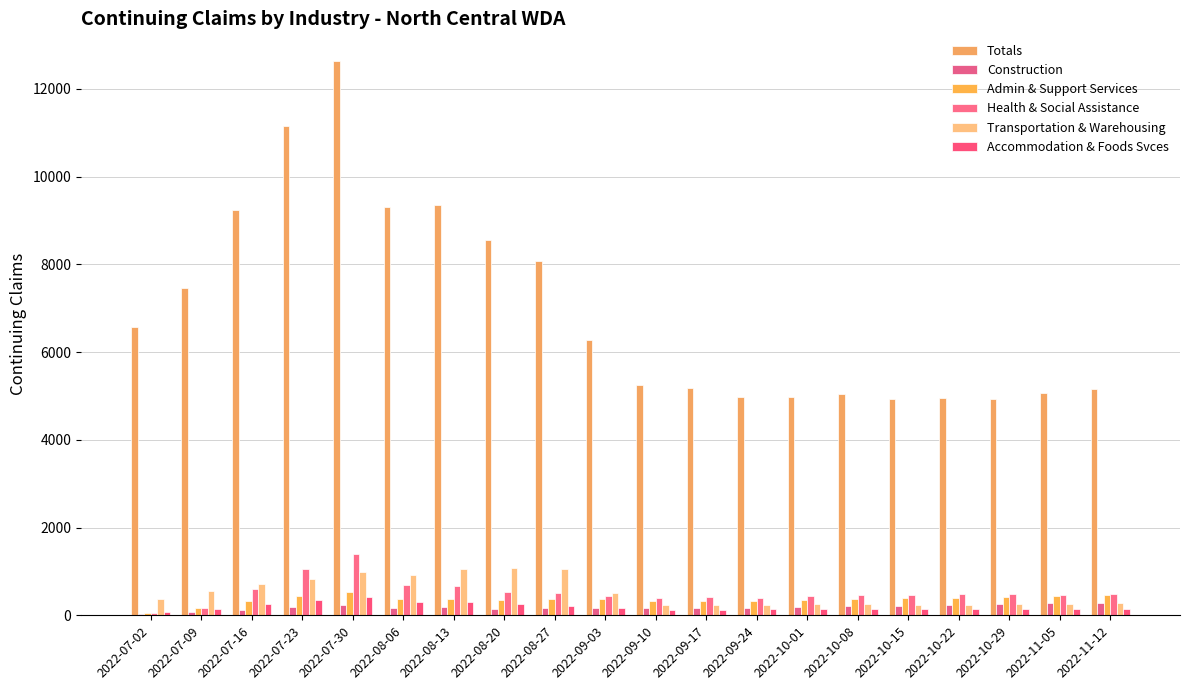

Which series changed the most between 2022-07-30 and 2022-08-27?

Totals